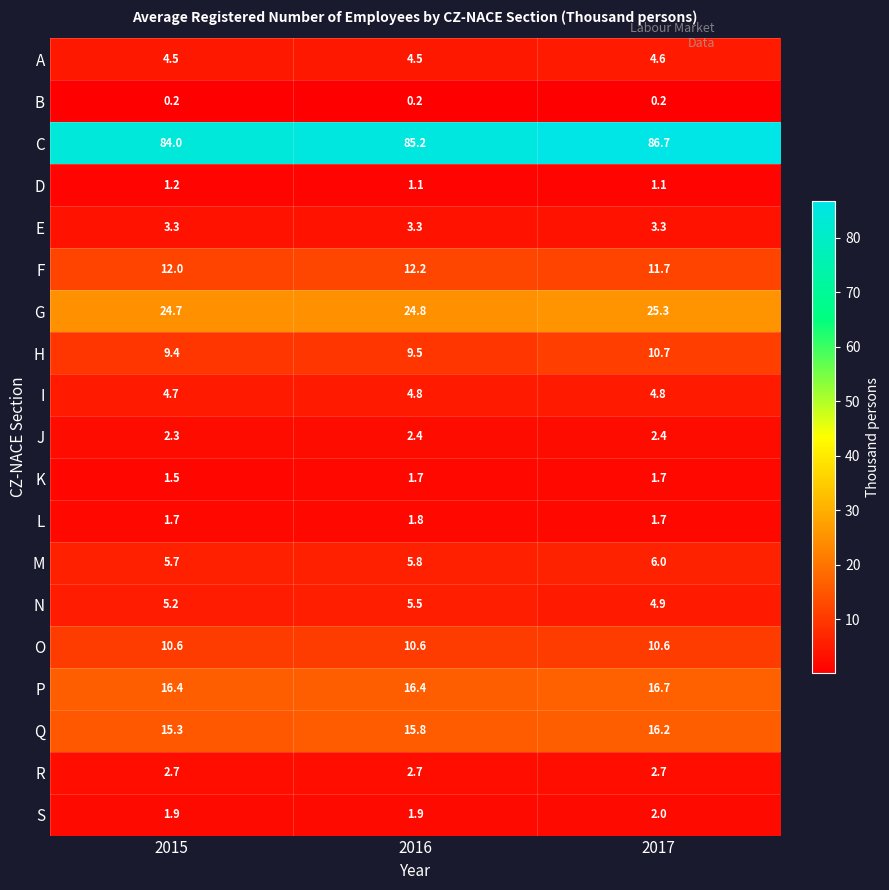

Which series has the largest total across all categories?

C